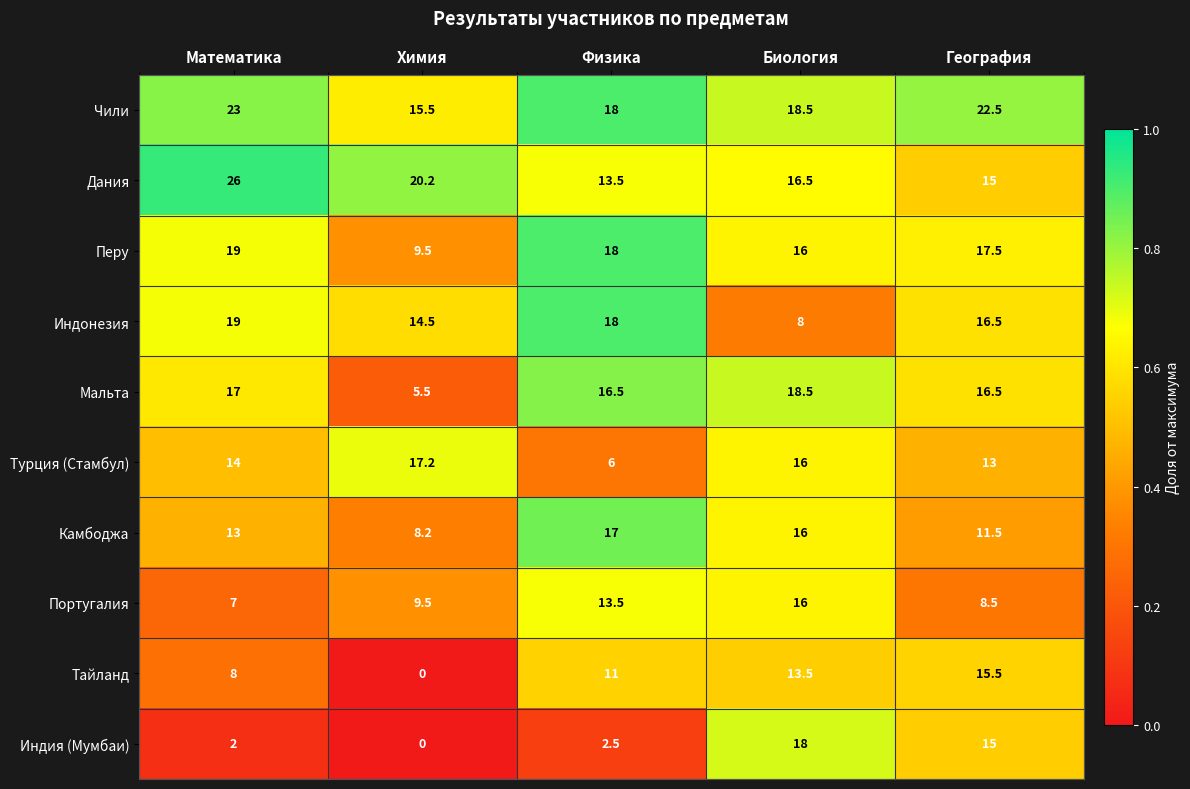

True or false: Дания has a value of 15.0 at География.

True